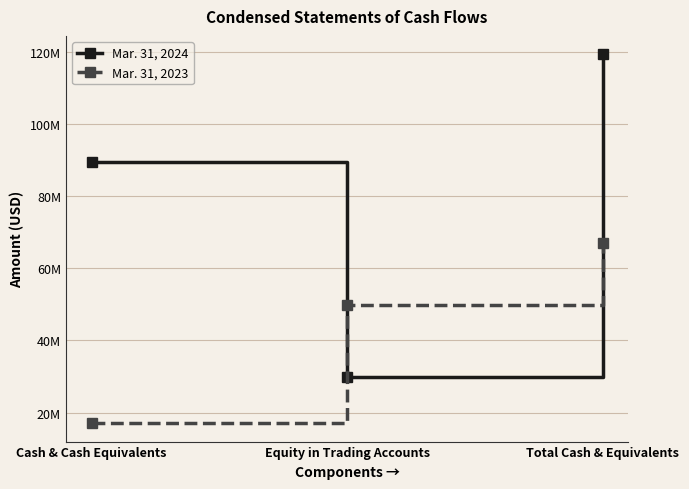

What is the difference between the Mar. 31, 2024 values at Equity in Trading Accounts and Cash & Cash Equivalents?

59500615